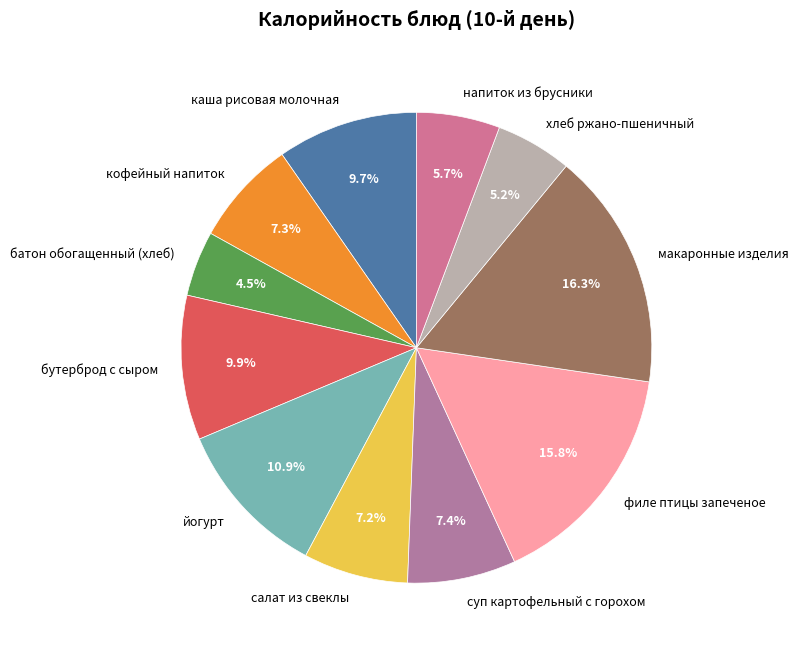

To the nearest percent, what portion does хлеб ржано-пшеничный represent?

5%